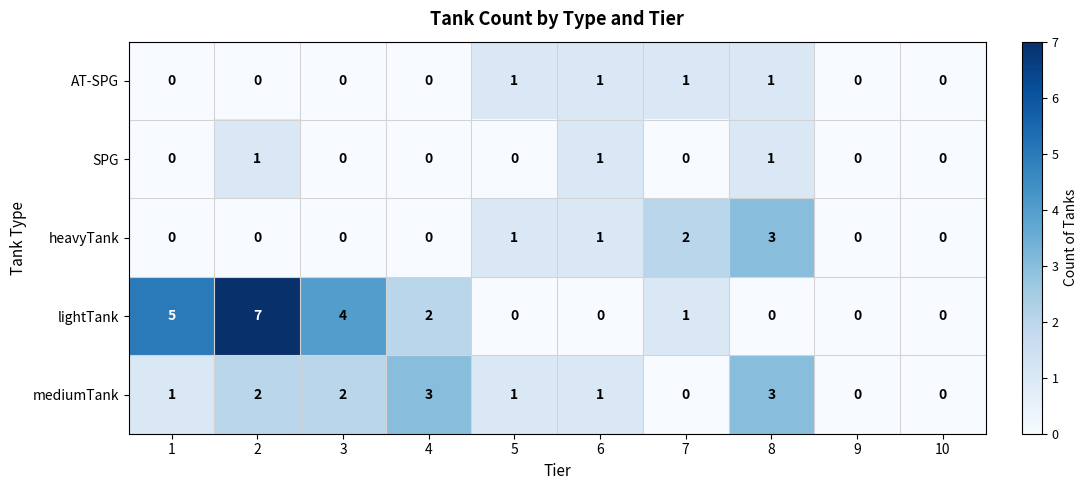

Which label corresponds to the largest value in the chart?

2